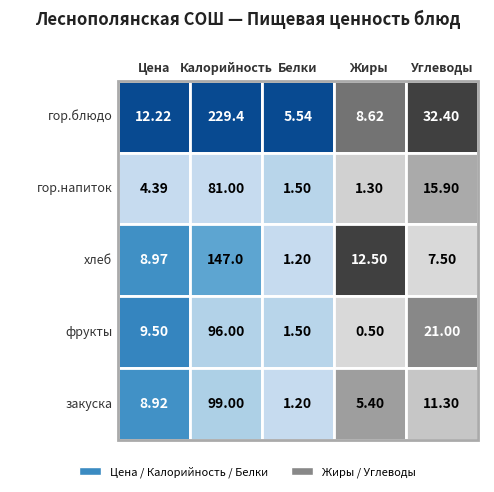

At how many categories does at least one series exceed 144?

1